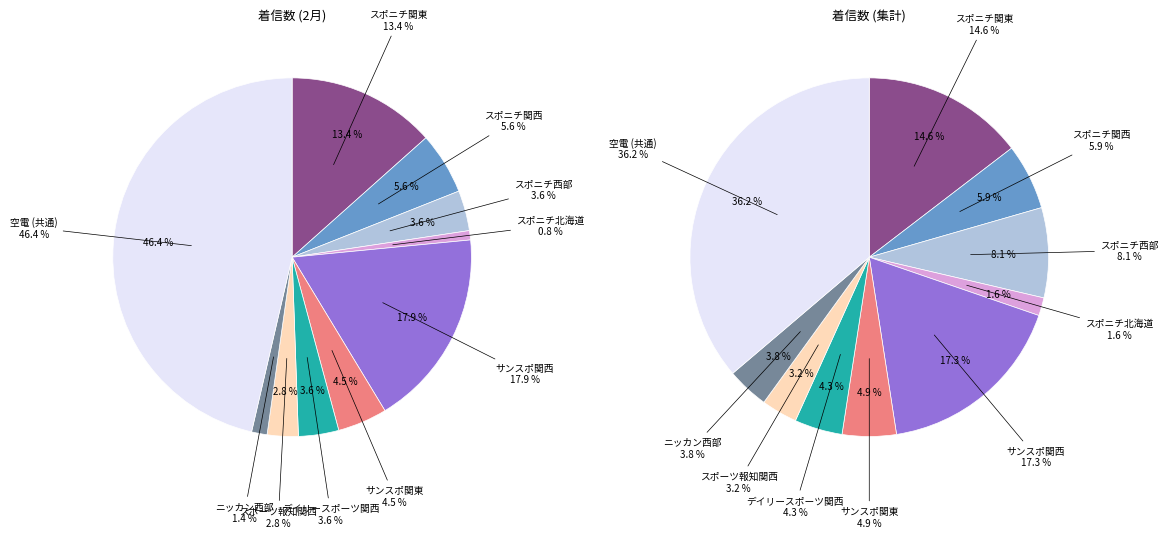

To the nearest percent, what percentage of the pie is サンスポ関東?

4%